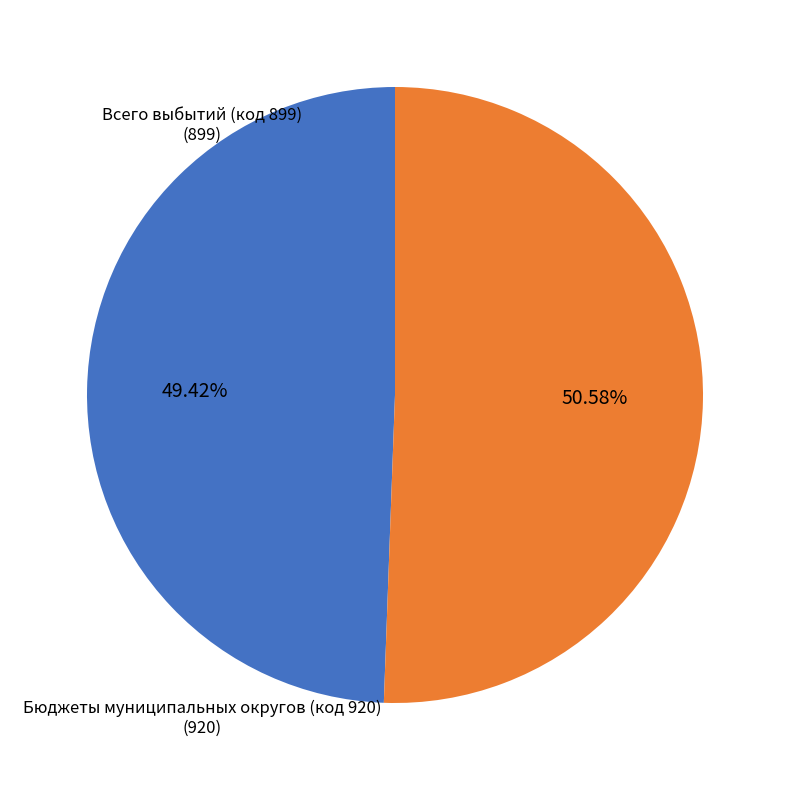

What is the majority slice?

Бюджеты муниципальных округов (код 920)